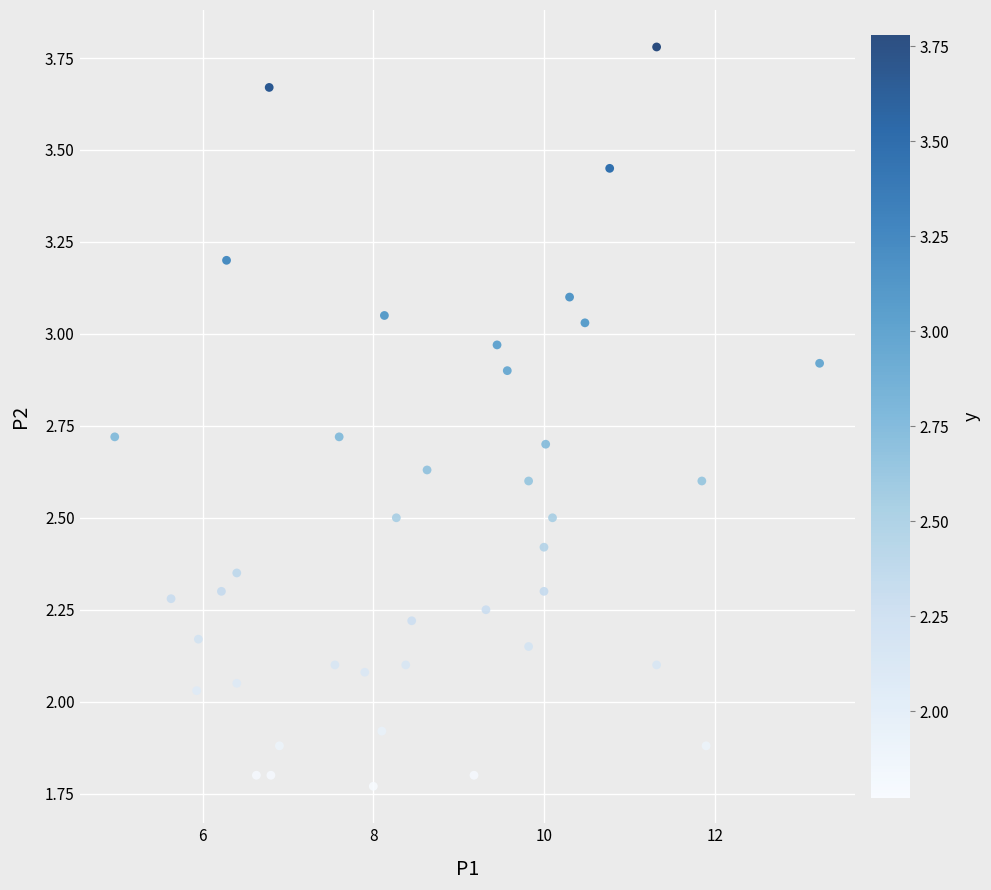

What is the range of X values (max minus min)?

8.3